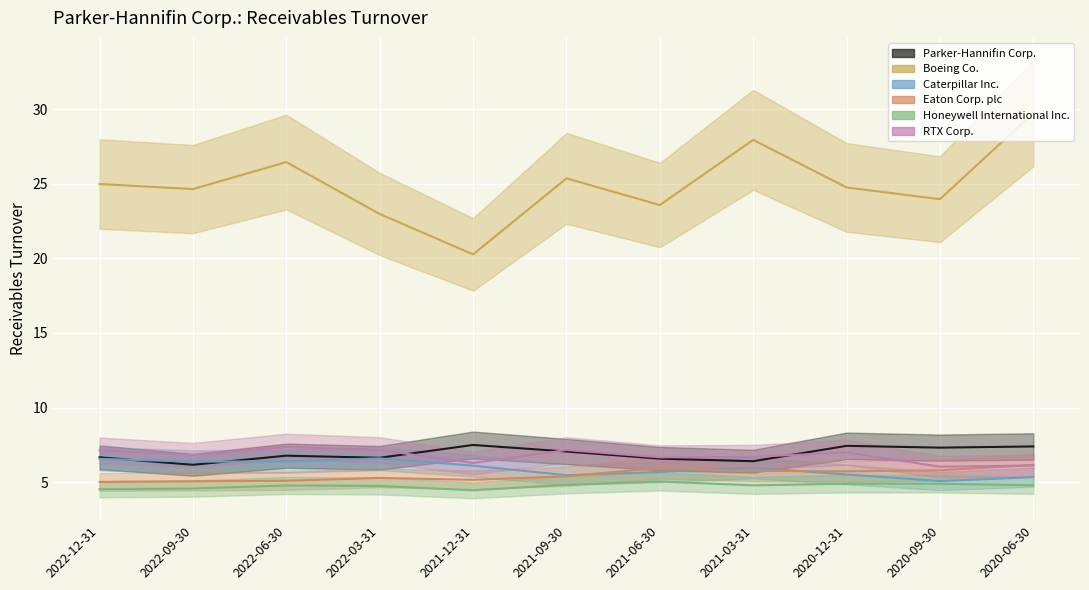

Reading left to right, transcribe all the data shown in this chart.

Parker-Hannifin Corp.: 2022-12-31=6.7	2022-09-30=6.2	2022-06-30=6.8	2022-03-31=6.6	2021-12-31=7.5	2021-09-30=7.0	2021-06-30=6.6	2021-03-31=6.4	2020-12-31=7.4	2020-09-30=7.3	2020-06-30=7.4
Boeing Co.: 2022-12-31=25.0	2022-09-30=24.6	2022-06-30=26.5	2022-03-31=23.0	2021-12-31=20.3	2021-09-30=25.4	2021-06-30=23.6	2021-03-31=27.9	2020-12-31=24.8	2020-09-30=24.0	2020-06-30=29.8
Caterpillar Inc.: 2022-12-31=6.6	2022-09-30=6.4	2022-06-30=6.4	2022-03-31=6.6	2021-12-31=6.1	2021-09-30=5.5	2021-06-30=5.7	2021-03-31=6.0	2020-12-31=5.5	2020-09-30=5.1	2020-06-30=5.3
Eaton Corp. plc: 2022-12-31=5.0	2022-09-30=5.0	2022-06-30=5.1	2022-03-31=5.3	2021-12-31=5.2	2021-09-30=5.4	2021-06-30=6.0	2021-03-31=5.8	2020-12-31=5.7	2020-09-30=5.8	2020-06-30=6.2
Honeywell International Inc.: 2022-12-31=4.5	2022-09-30=4.6	2022-06-30=4.8	2022-03-31=4.7	2021-12-31=4.5	2021-09-30=4.8	2021-06-30=5.0	2021-03-31=4.8	2020-12-31=4.9	2020-09-30=4.9	2020-06-30=4.8
RTX Corp.: 2022-12-31=7.1	2022-09-30=6.8	2022-06-30=7.4	2022-03-31=7.2	2021-12-31=6.3	2021-09-30=7.2	2021-06-30=6.7	2021-03-31=6.7	2020-12-31=7.0	2020-09-30=6.0	2020-06-30=6.1